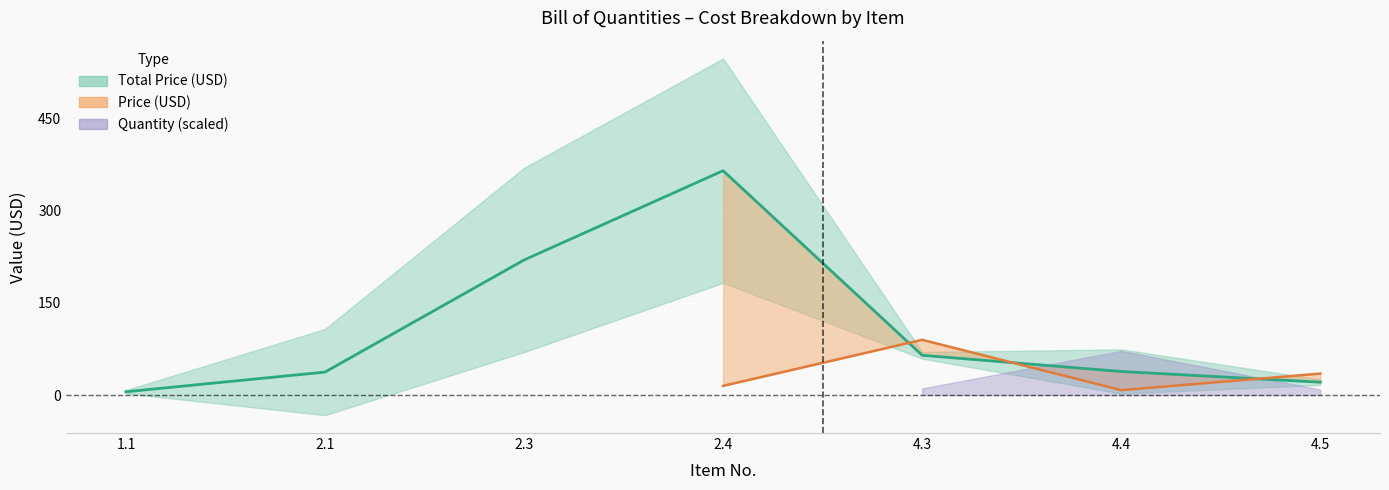

True or false: Price (USD) has more than 2 interior local peaks.

False